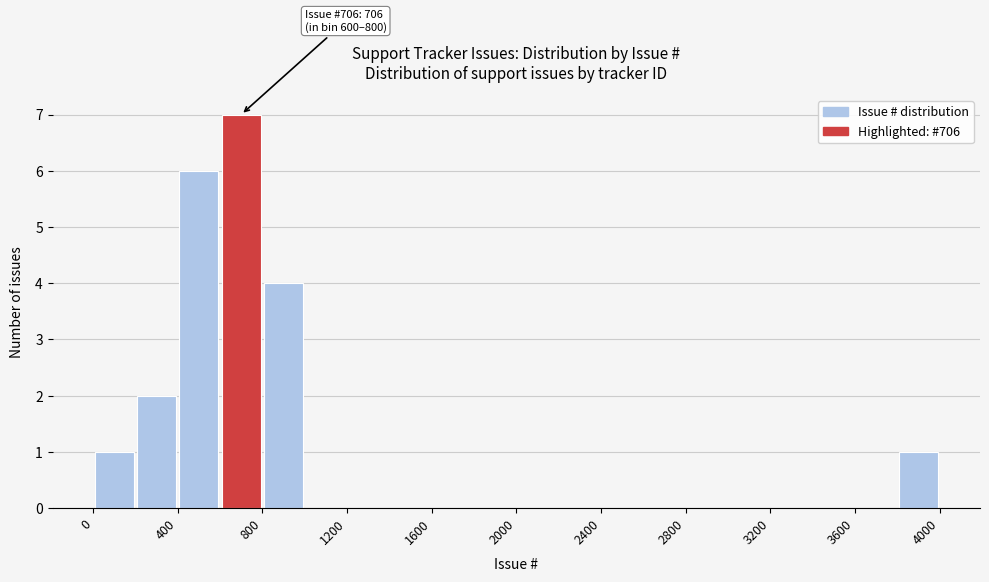

Over which range of the x-axis is the bar tallest?

600 to 800